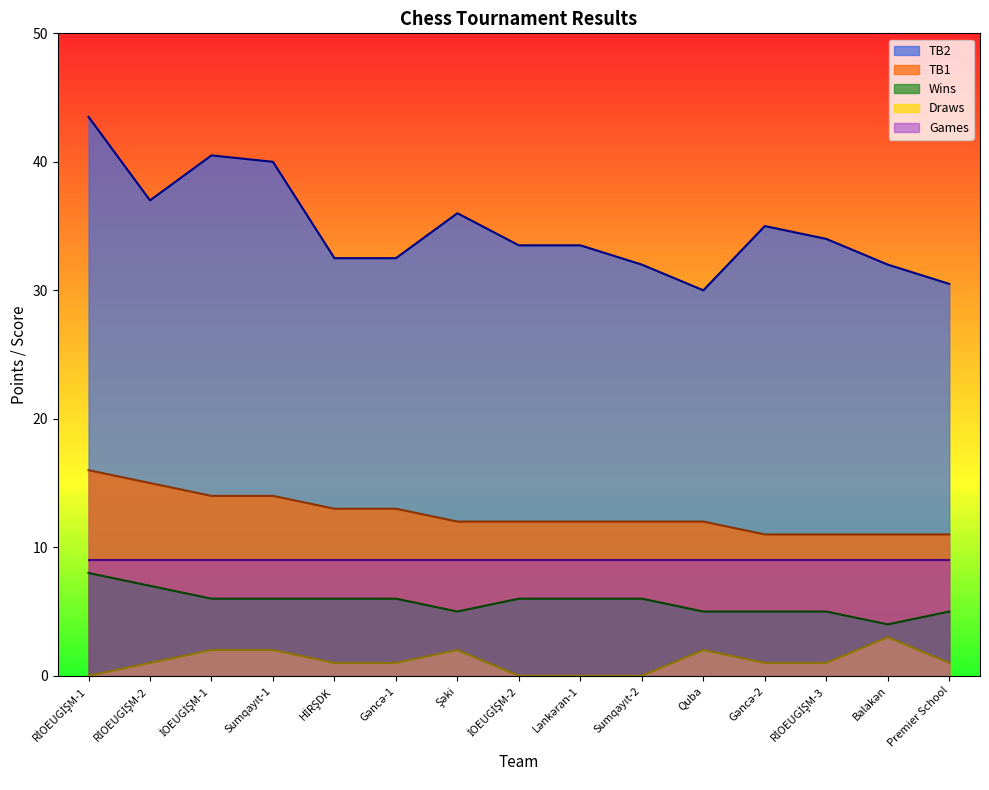

What is the average value of the TB2 series?

34.8